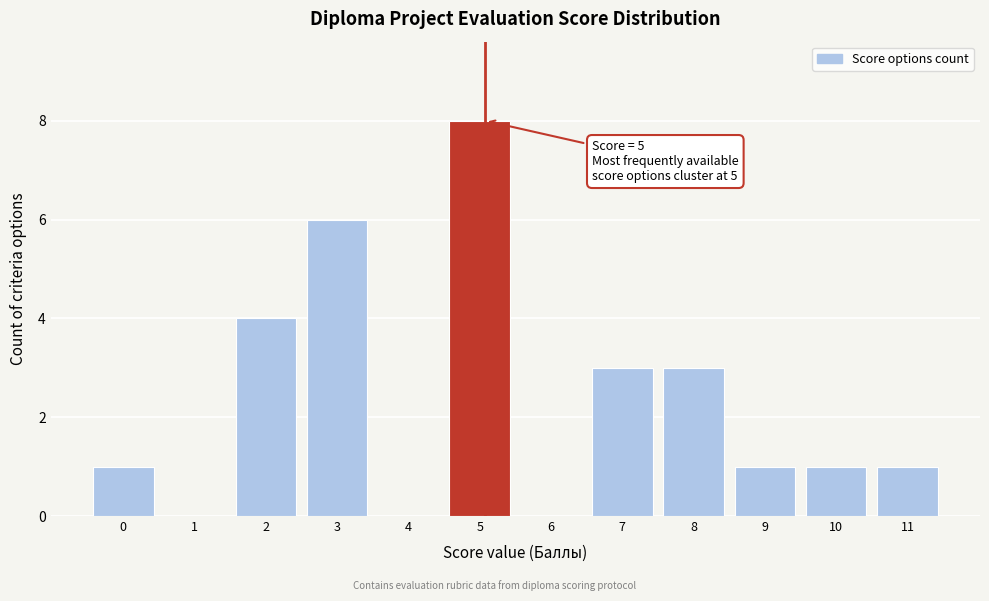

Reading left to right, transcribe all the data shown in this chart.

0=1	1=0	2=4	3=6	4=0	5=8	6=0	7=3	8=3	9=1	10=1	11=1